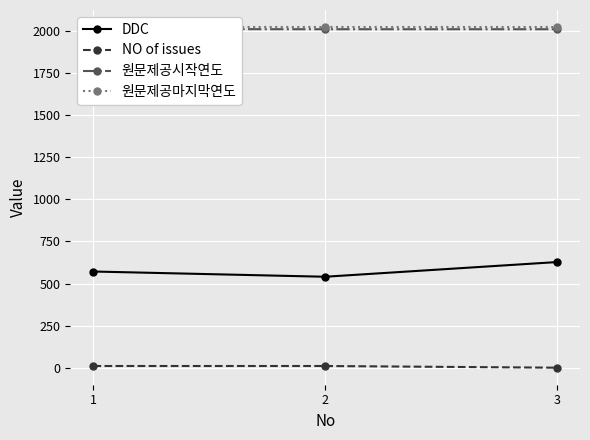

The value of NO of issues at 2 is 21. True or false?

False